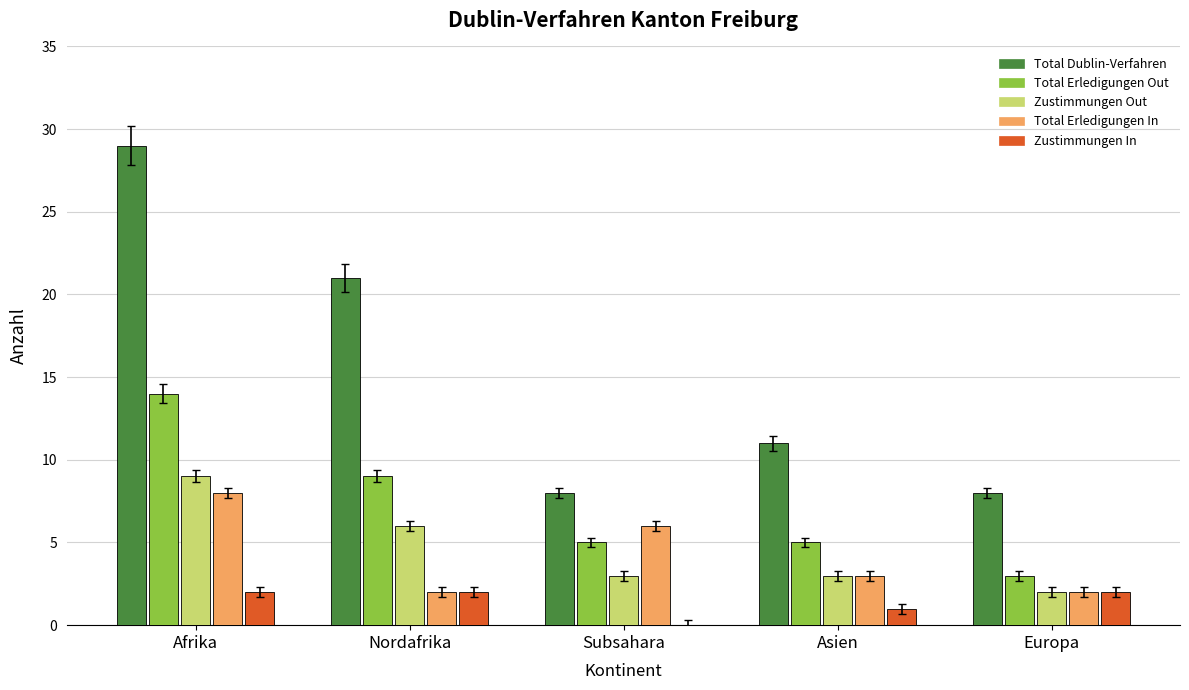

How many data points does each series have?

5